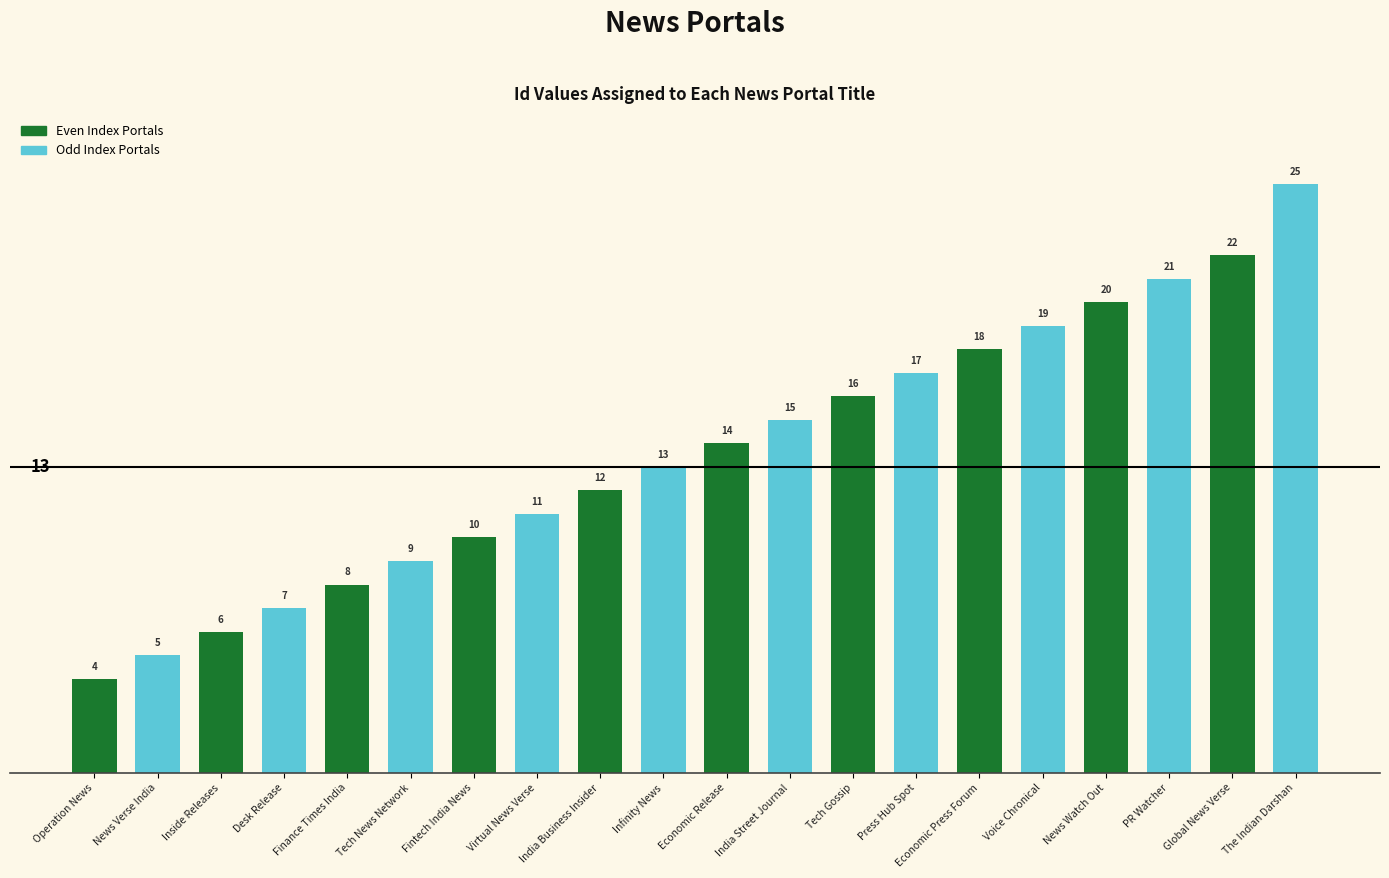

What are all the series names shown in the legend?

Even Index Portals, Odd Index Portals